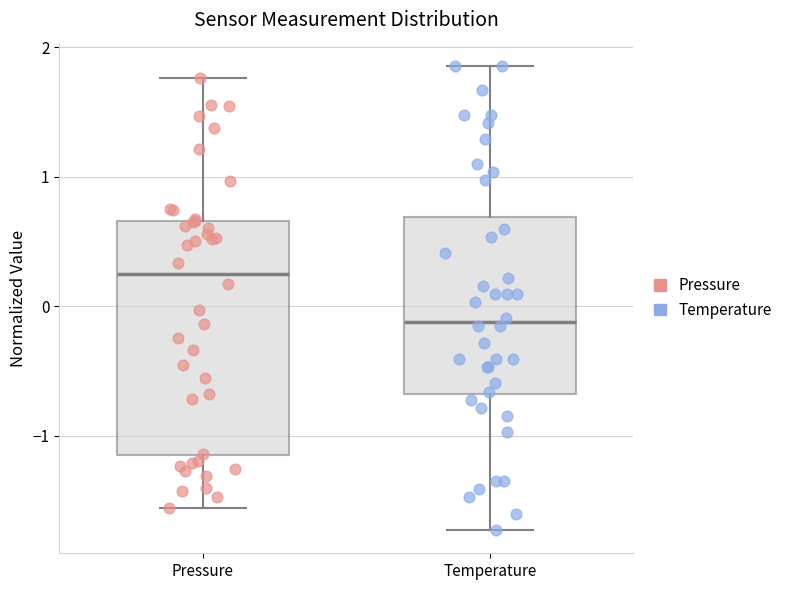

Where does the upper whisker of the box for Temperature end on the y-axis? The values are not printed on the chart, so give them approximately, as read against the axis.

1.9